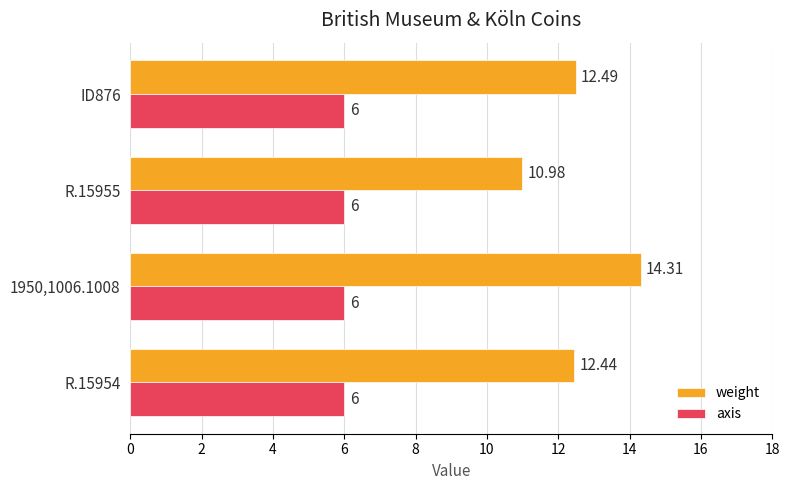

Rank the series by their average value, from highest to lowest.

weight, axis